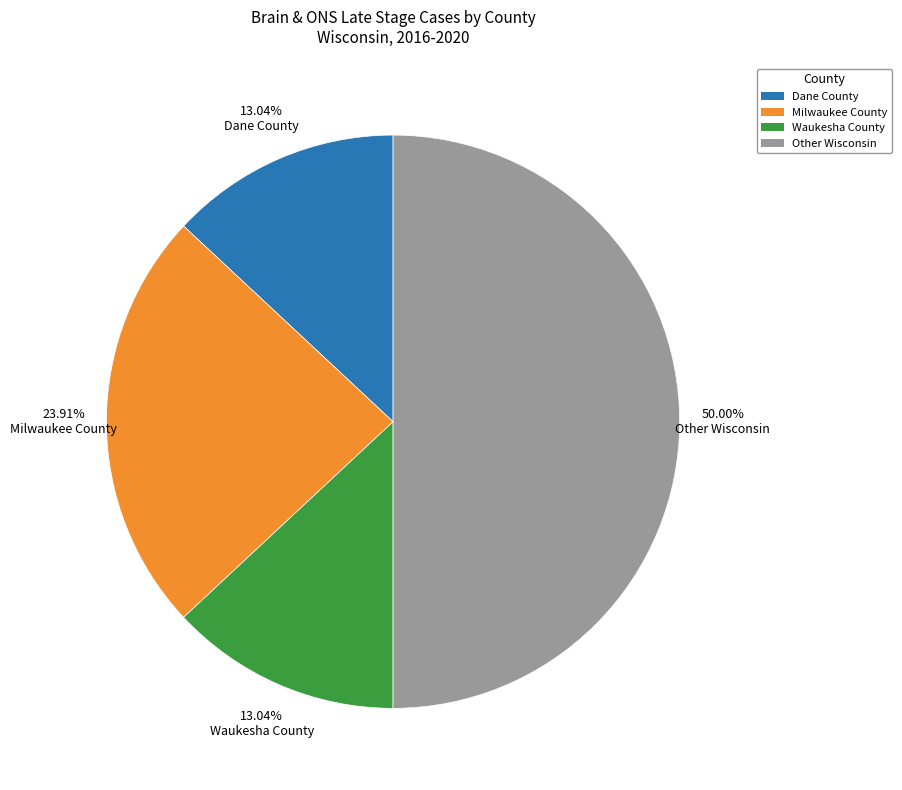

What percentage is the Waukesha County slice, to the nearest percent?

13%